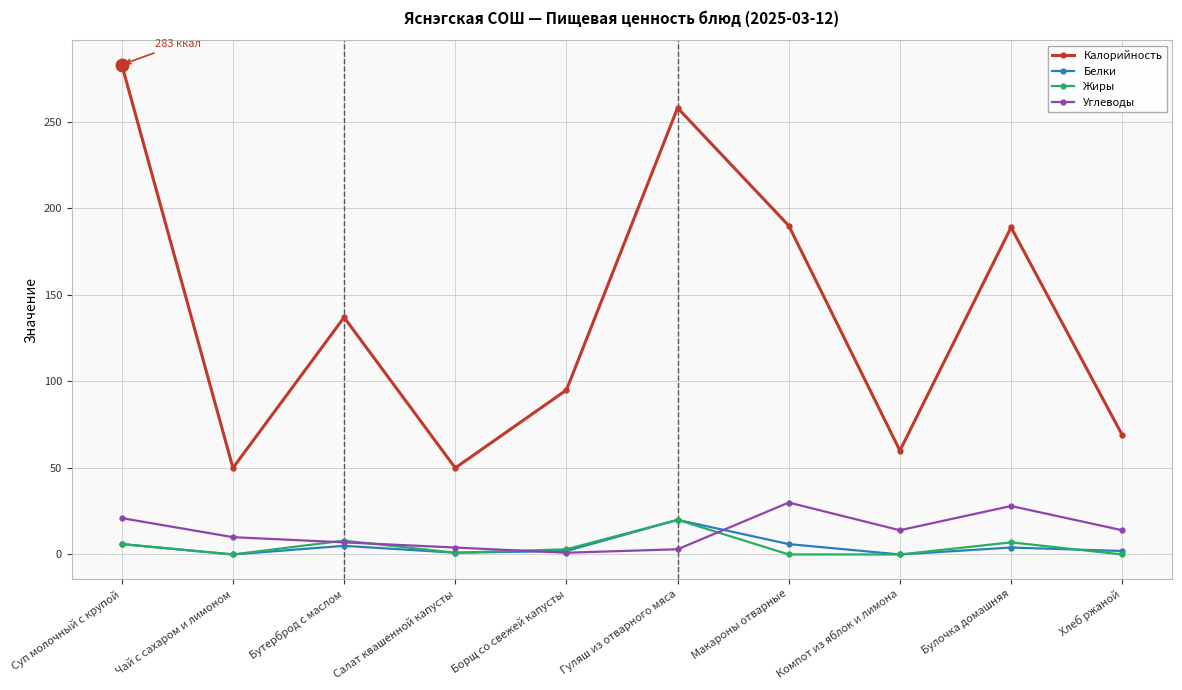

What is the difference between the Жиры values at Булочка домашняя and Макароны отварные?

7